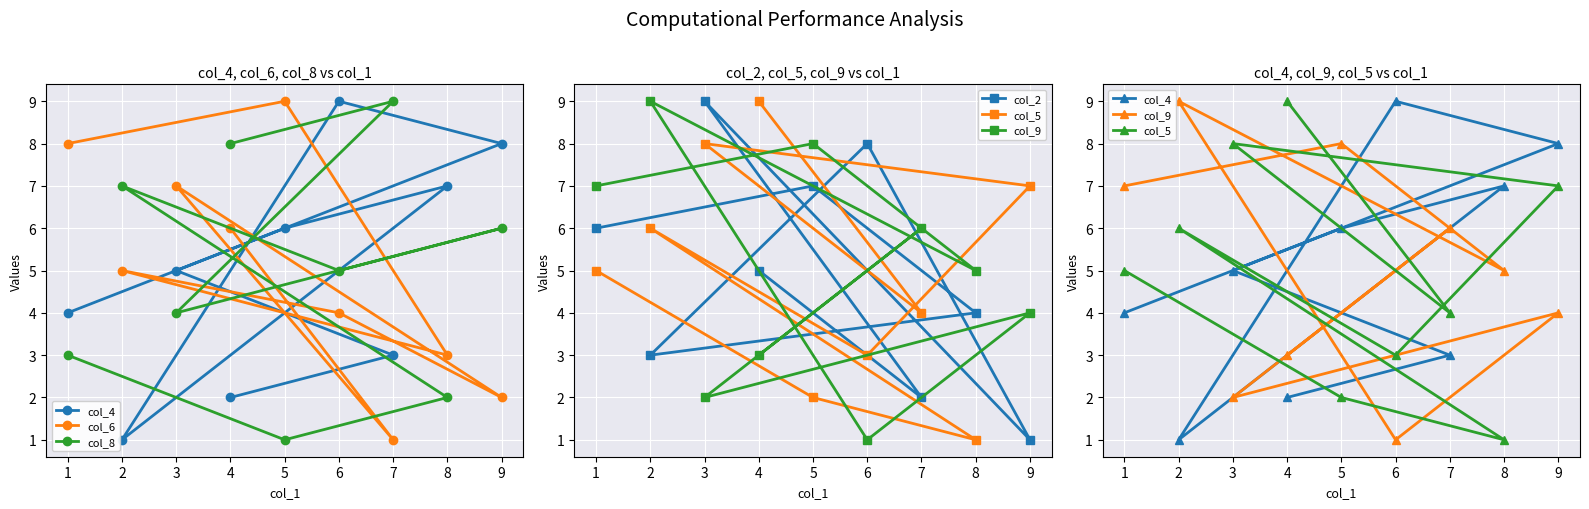

What is the difference between the maximum and second lowest values in the col_4 series?

7